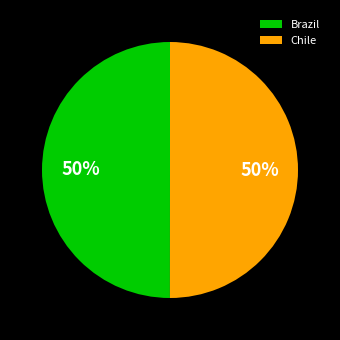

Approximately how many times larger is the value at Chile compared to Brazil?

1.0